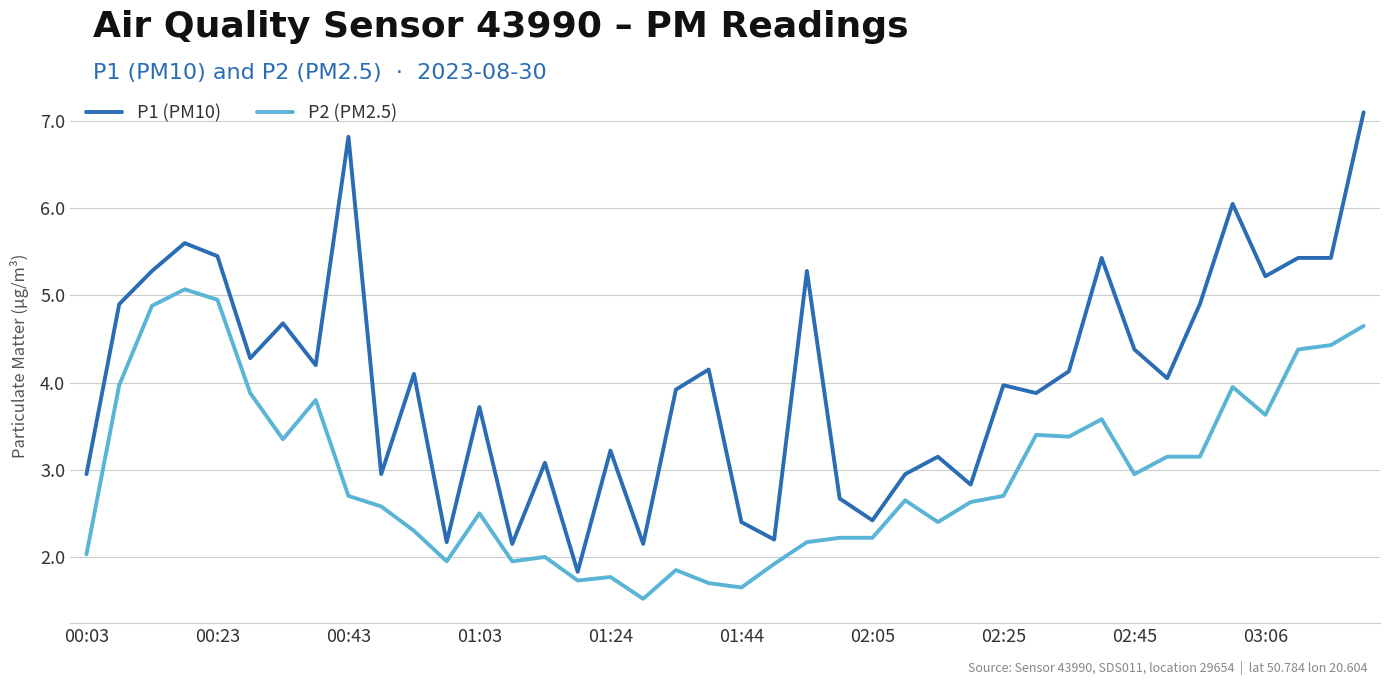

What is the highest value of the P1 (PM10) series?

7.1